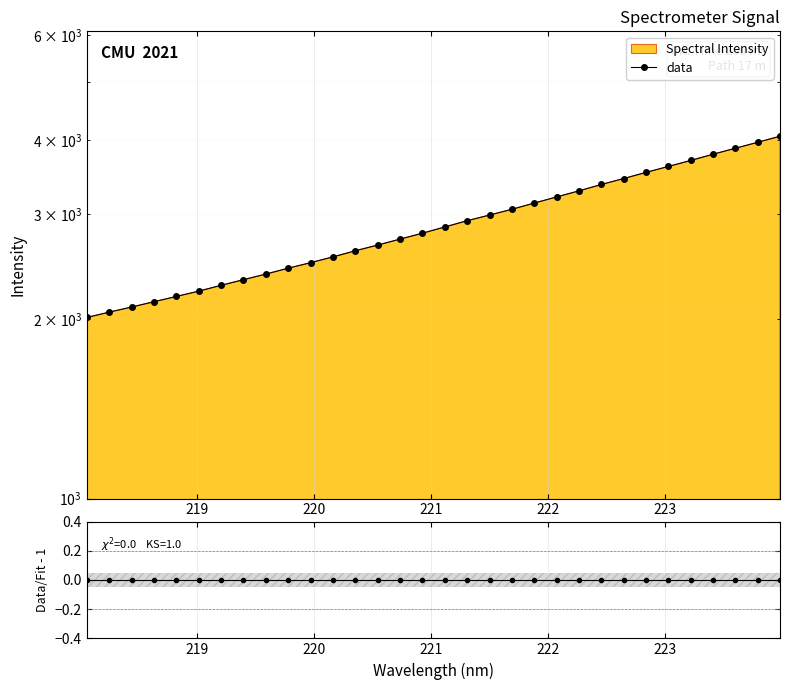

Which series has the widest spread of values?

data